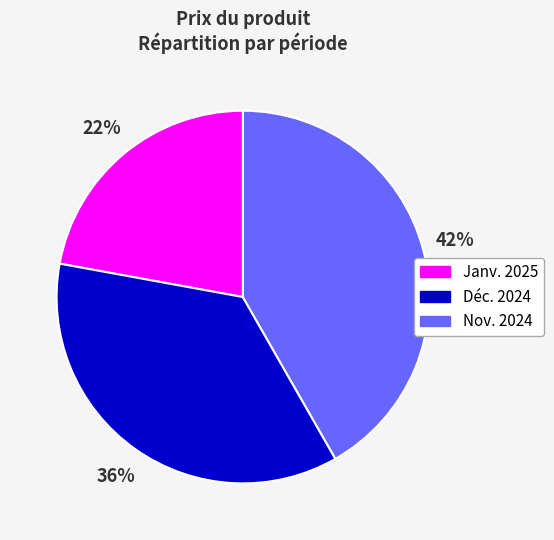

True or false: Janv. 2025 accounts for 37% of the total.

False